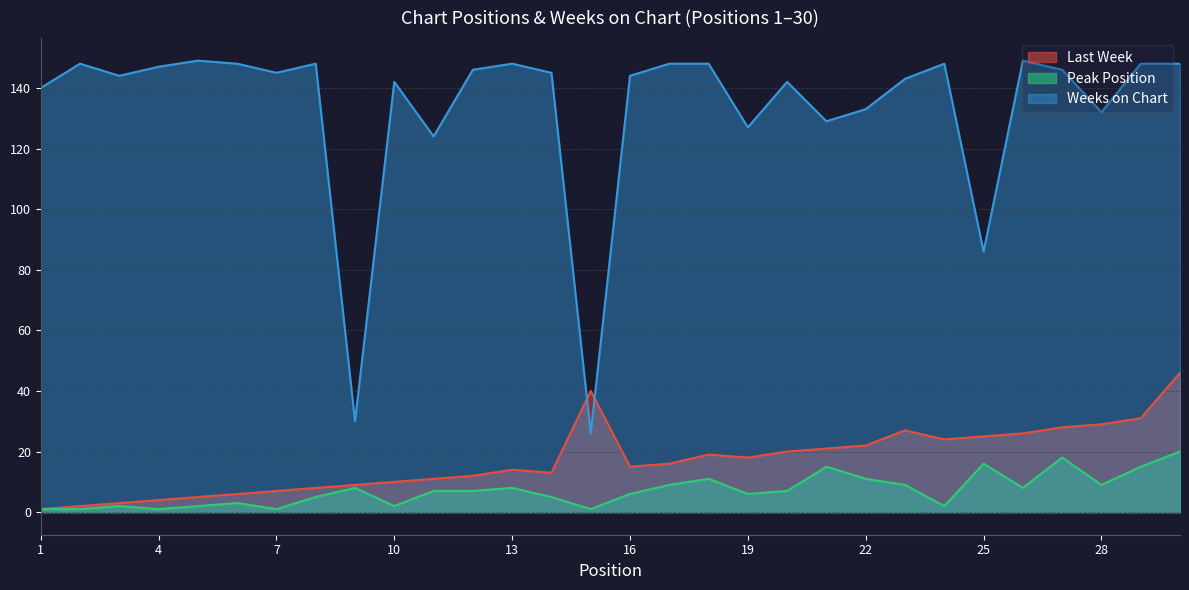

Where does the Last Week series first go above 16?

15